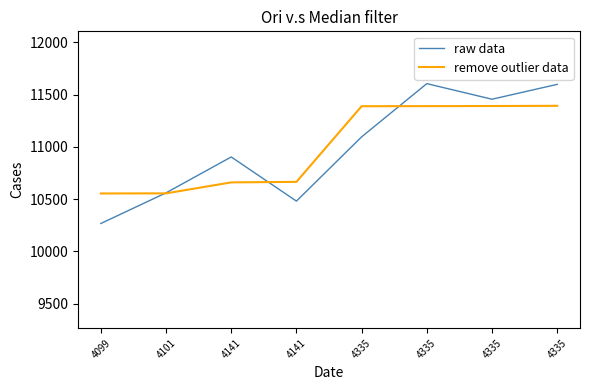

Which series has the largest range (max minus min)?

raw data